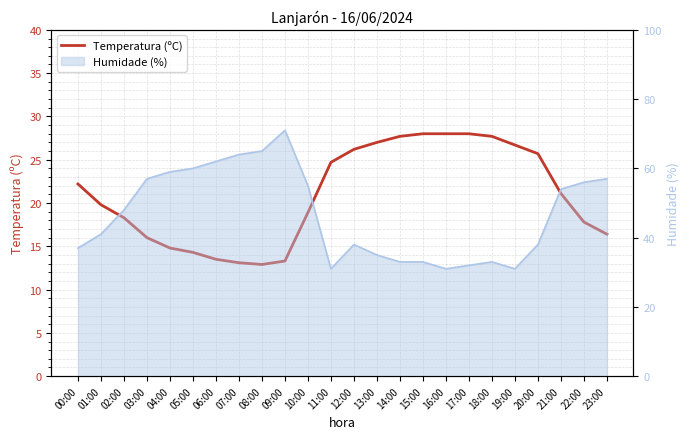

True or false: the data has more than 1 interior local peaks.

False